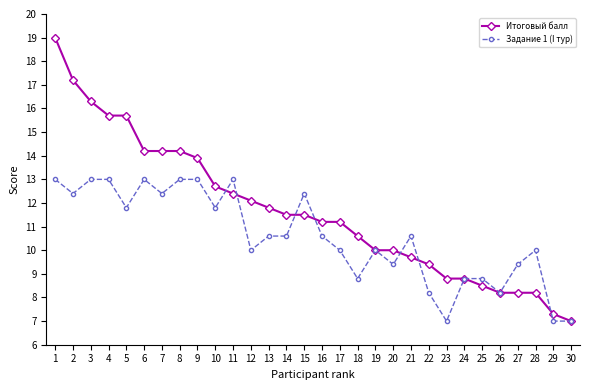

What value does the Итоговый балл series have at 12?

12.1